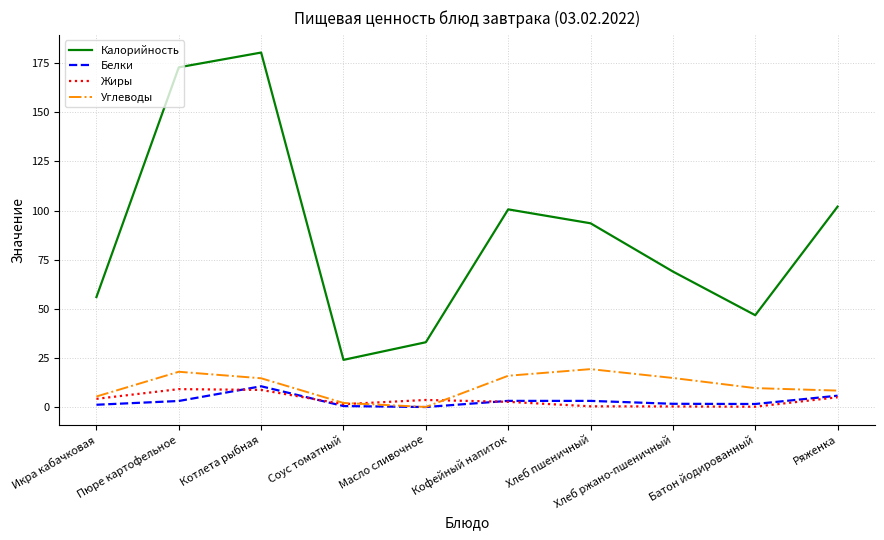

How many distinct data groups are displayed?

4